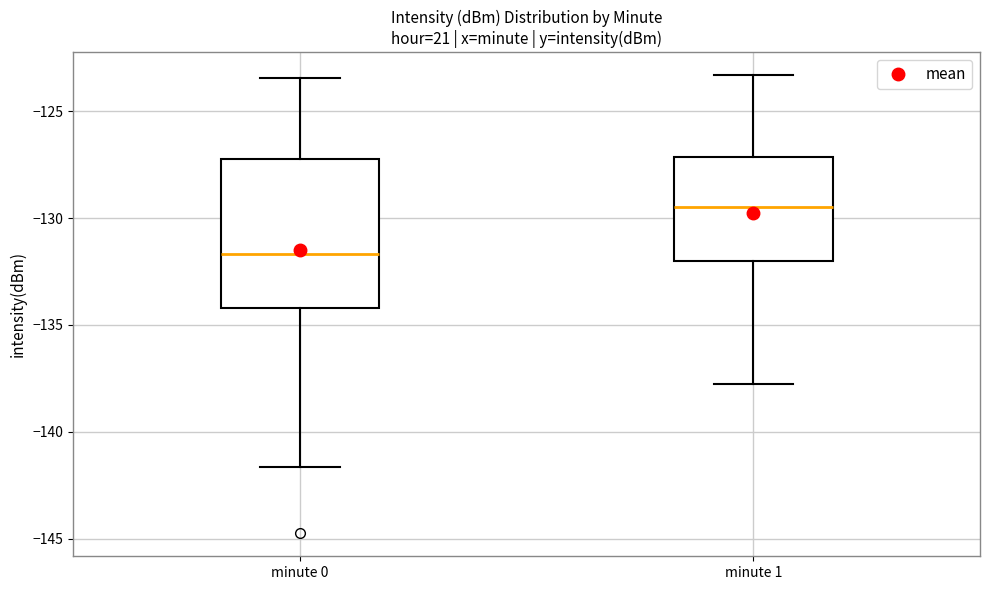

Which box is the tallest, from its lower edge to its upper edge?

minute 0